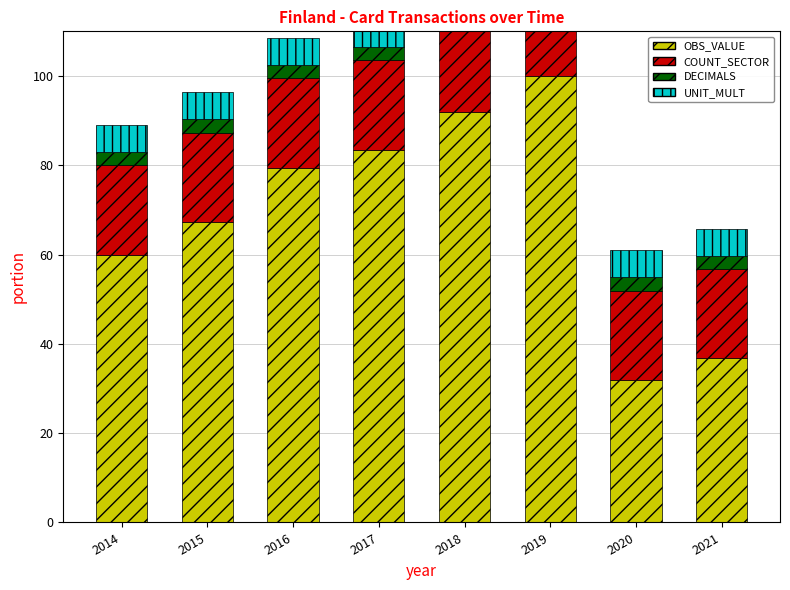

True or false: COUNT_SECTOR has a value of 12.9 at 2018.

False